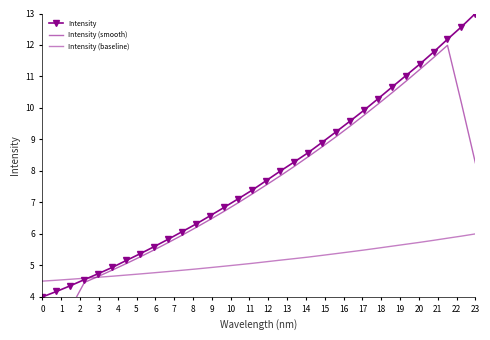

Which series has the widest spread of values?

Intensity (smooth)